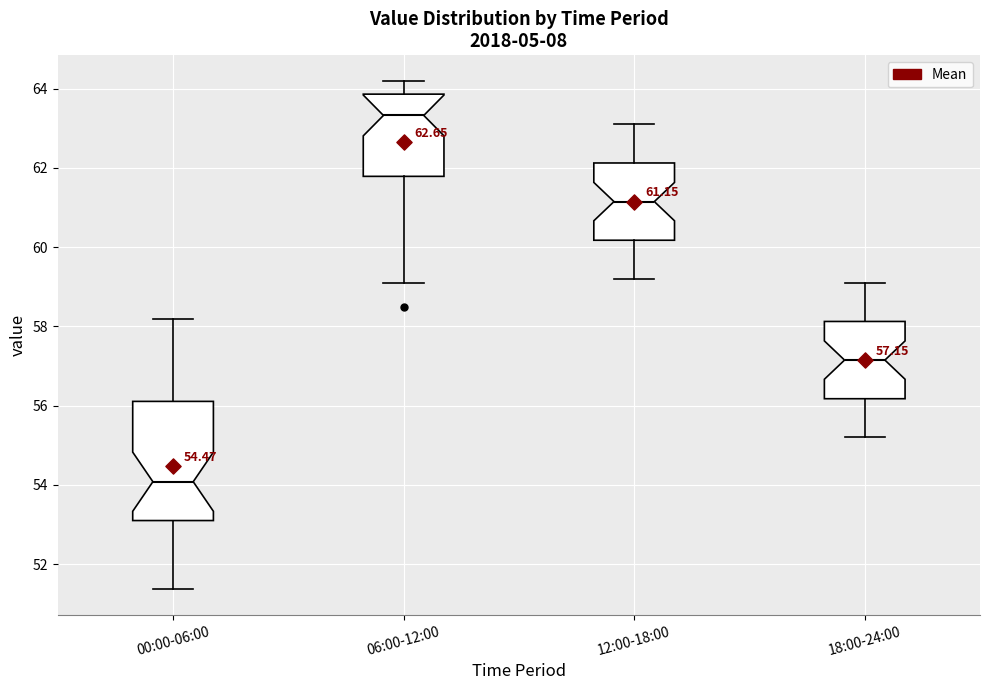

Which box has the highest median line?

06:00-12:00